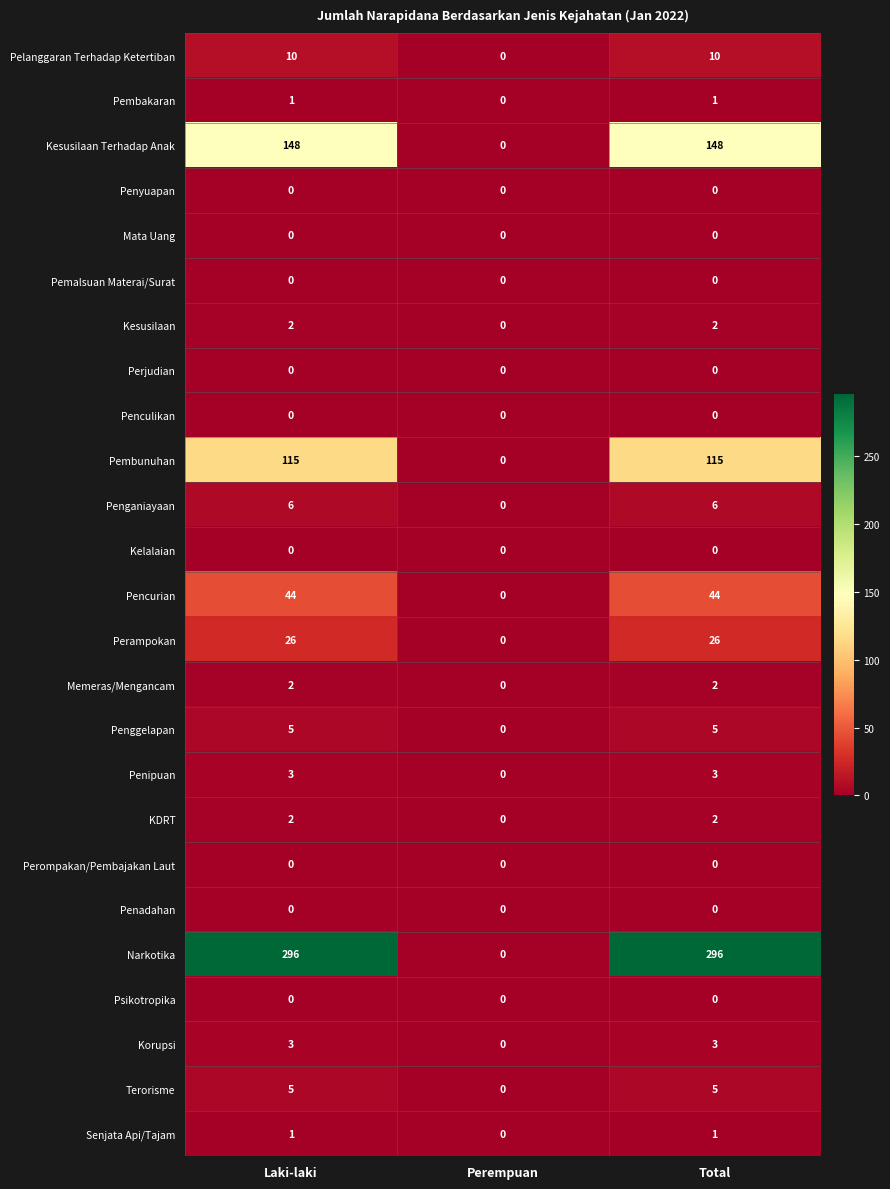

Which series has the largest range (max minus min)?

Narkotika